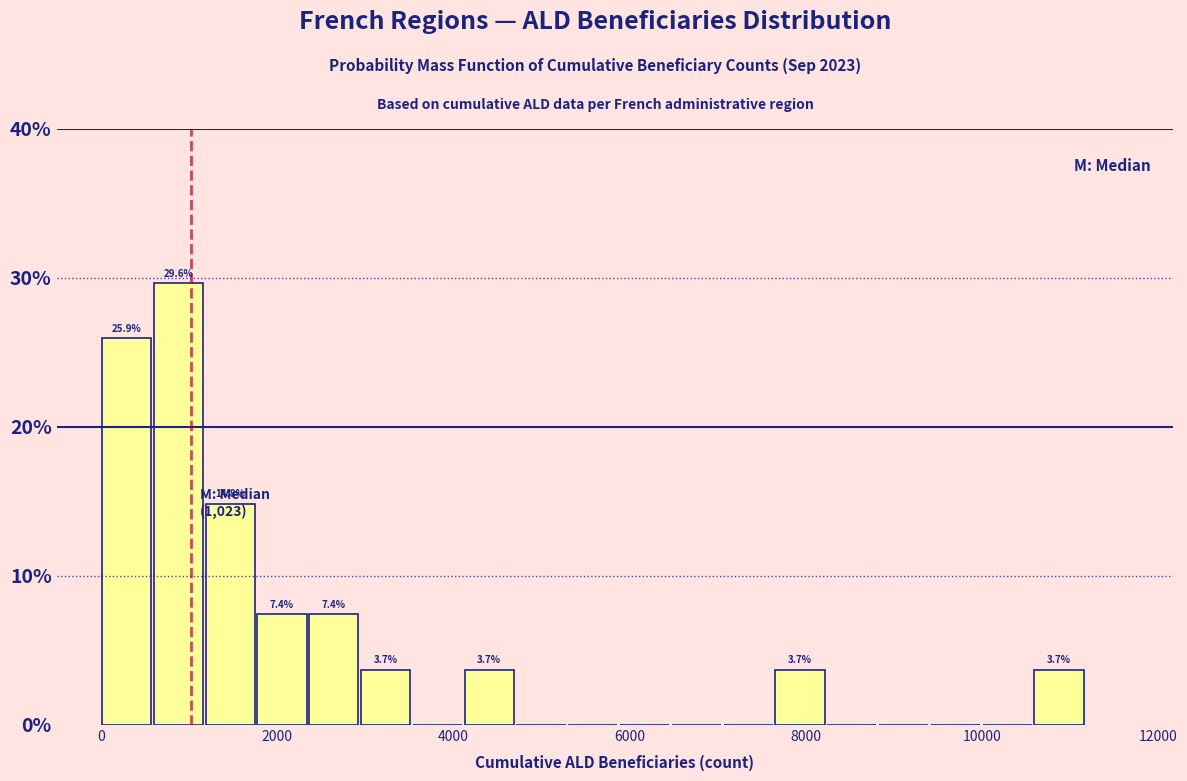

Read against the x-axis, roughly where is the centre of the tallest bar?

800